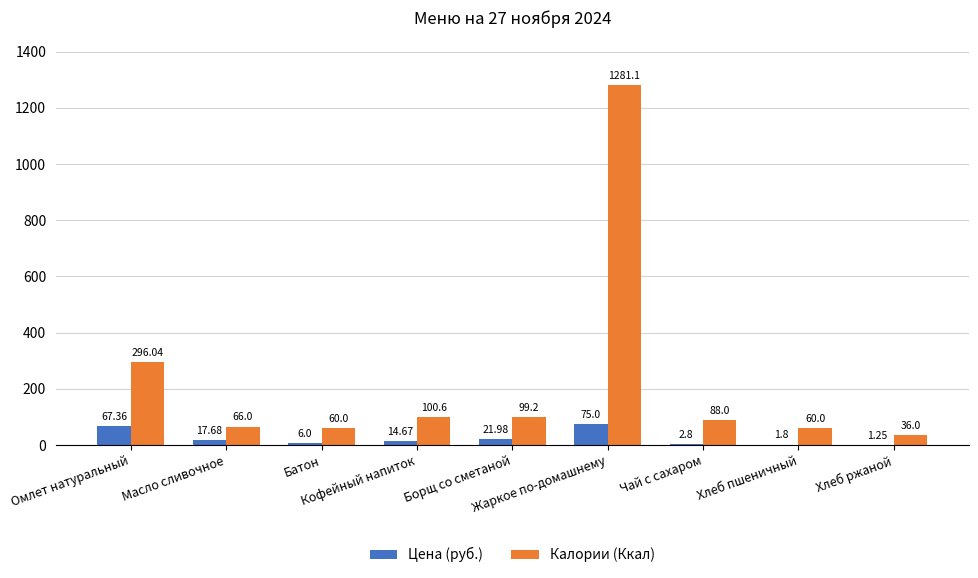

Are the bars grouped side by side (vs. stacked)?

Yes